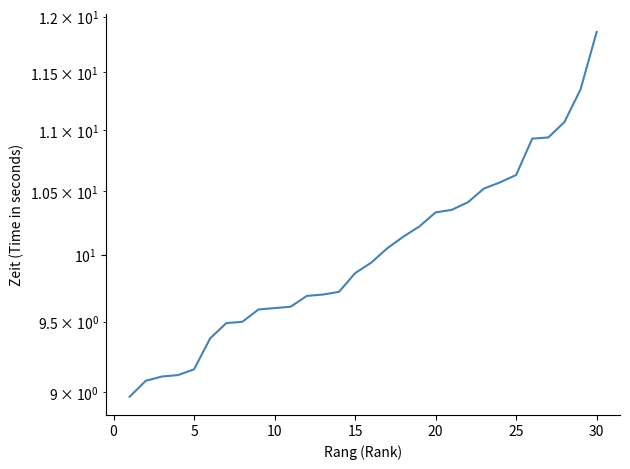

What is the greatest value displayed?

11.9